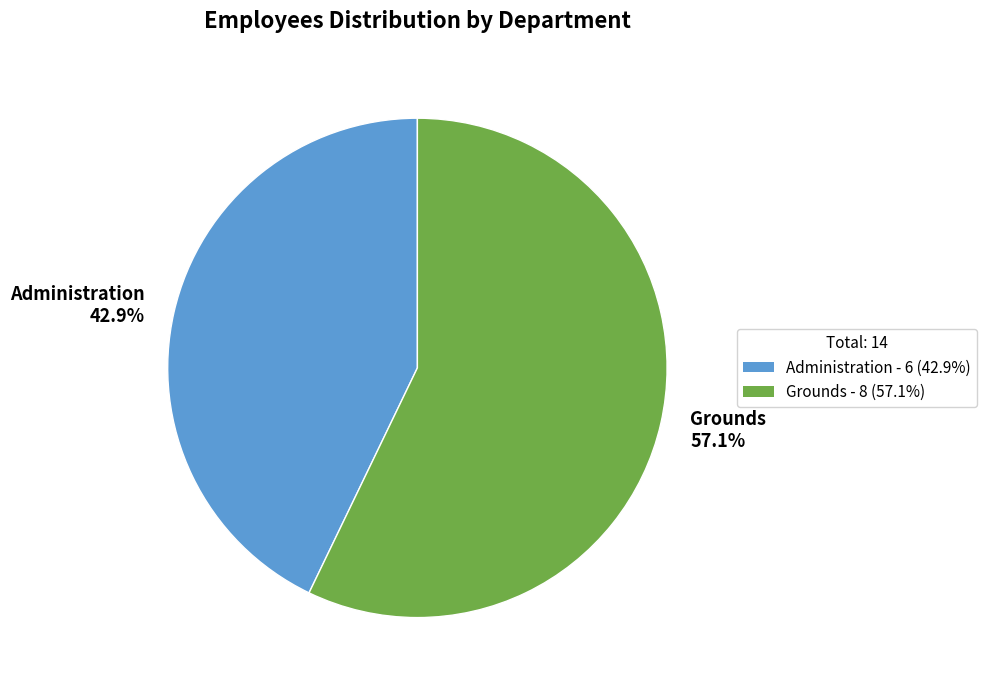

How many slices are in this pie chart?

2